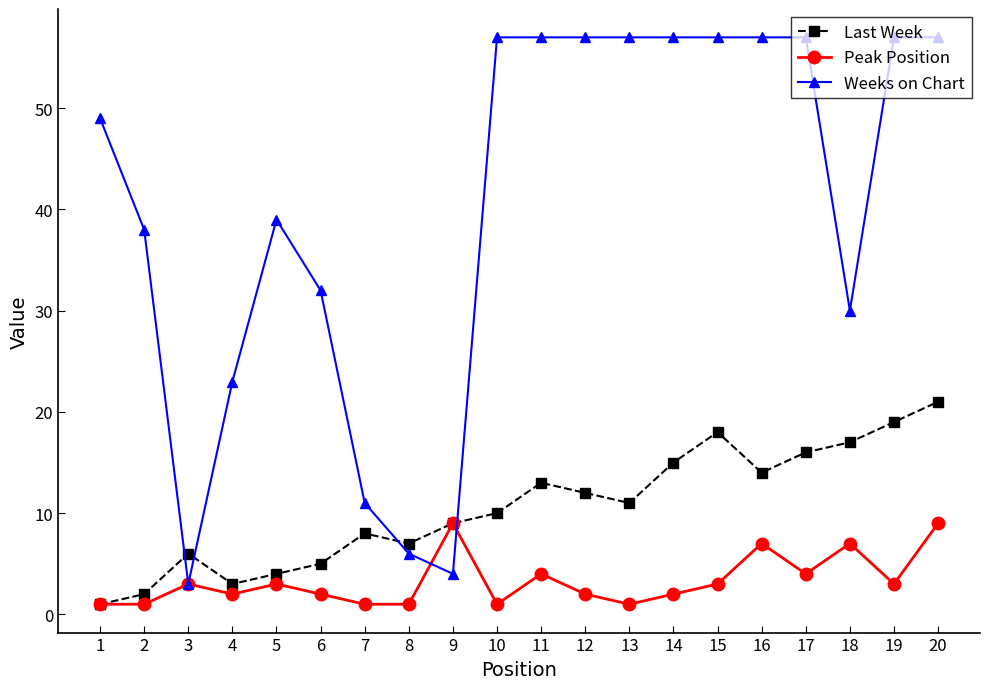

Is it true that Peak Position equals 2 at 4?

True